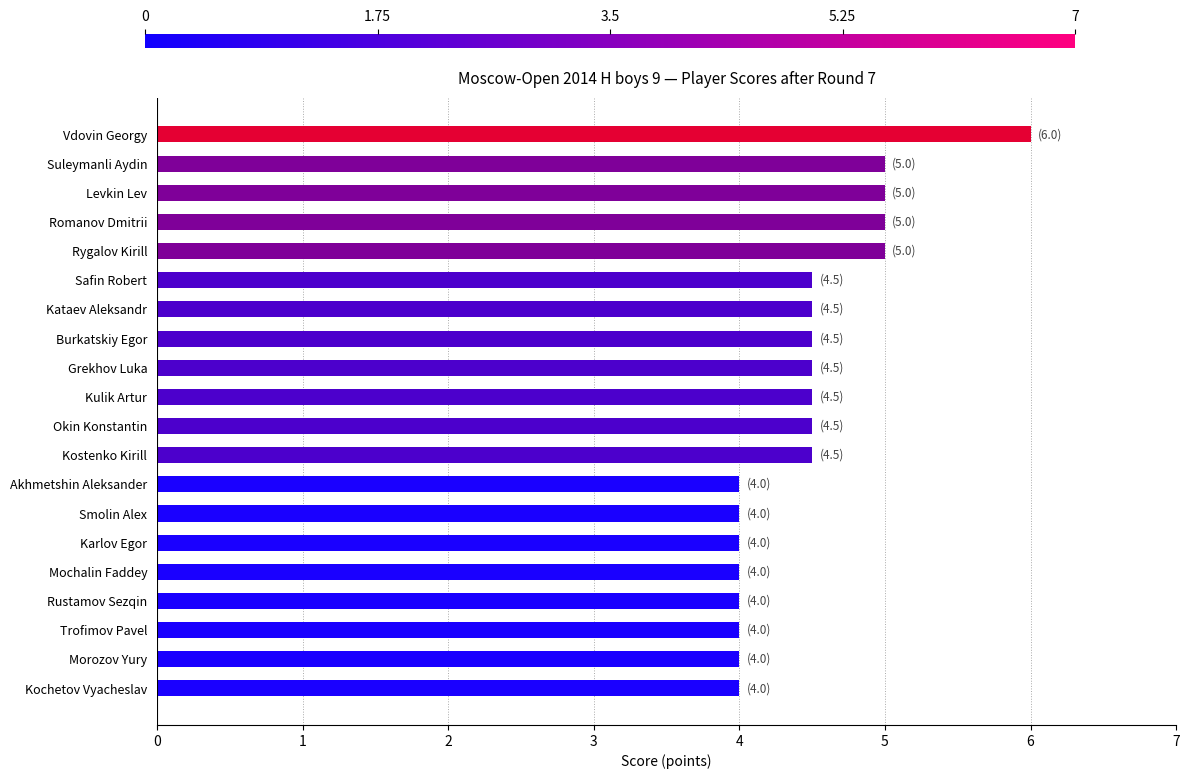

Read the value at Kostenko Kirill.

4.5